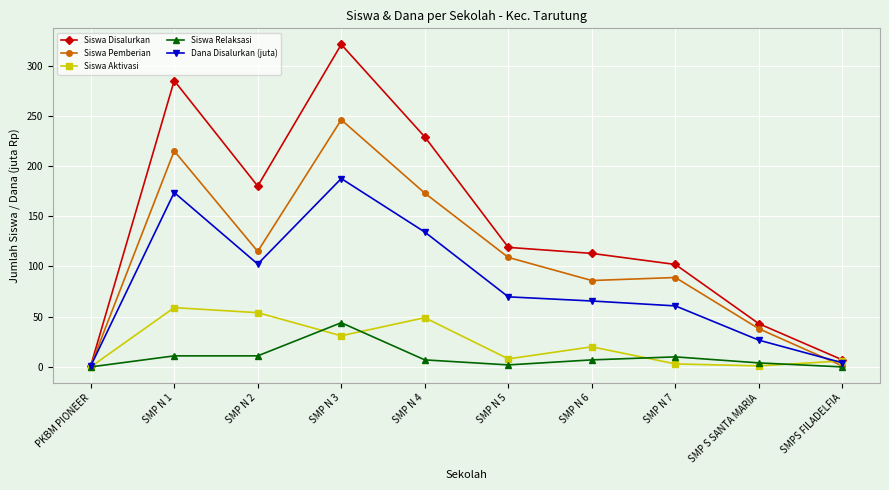

After their last crossing, which series has the higher values: Siswa Pemberian or Siswa Aktivasi?

Siswa Aktivasi